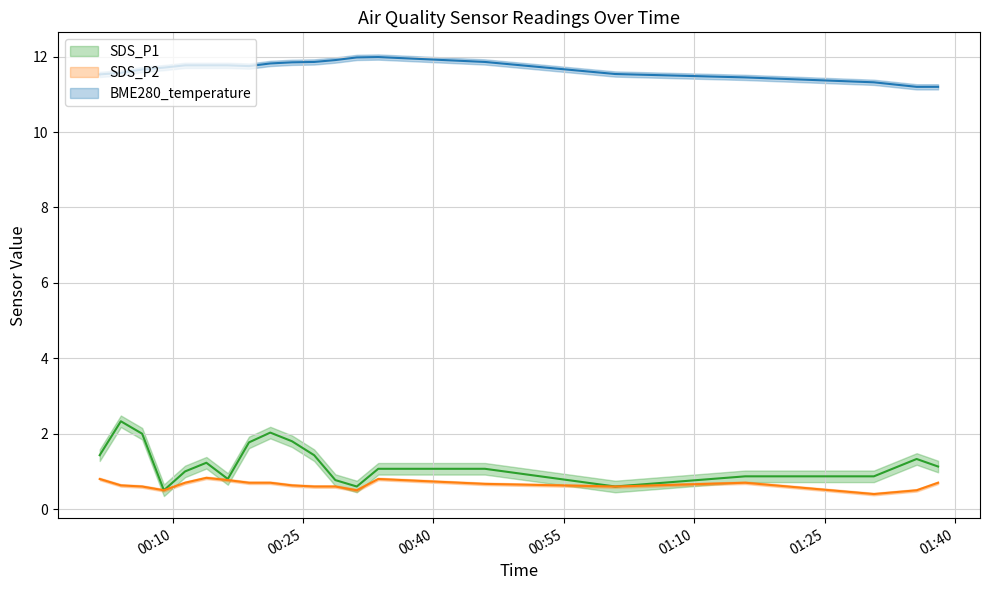

What is the approximate value of SDS_P2 at 2023/09/23 00:06:30?

0.6